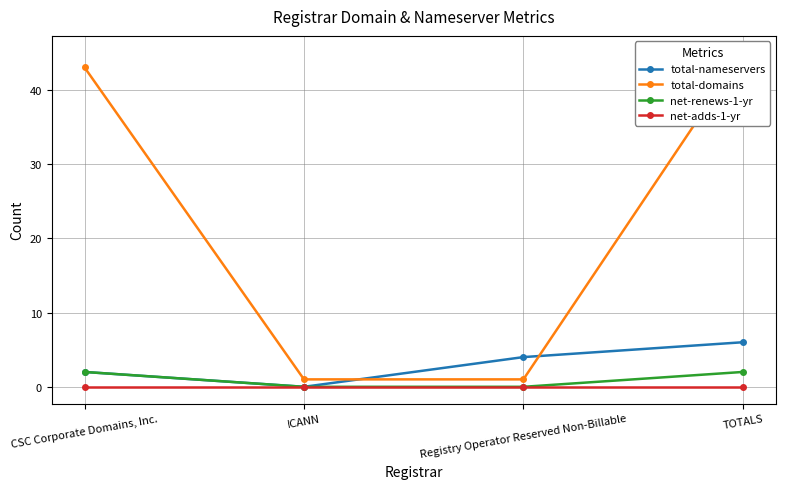

How many data points does each series have?

4